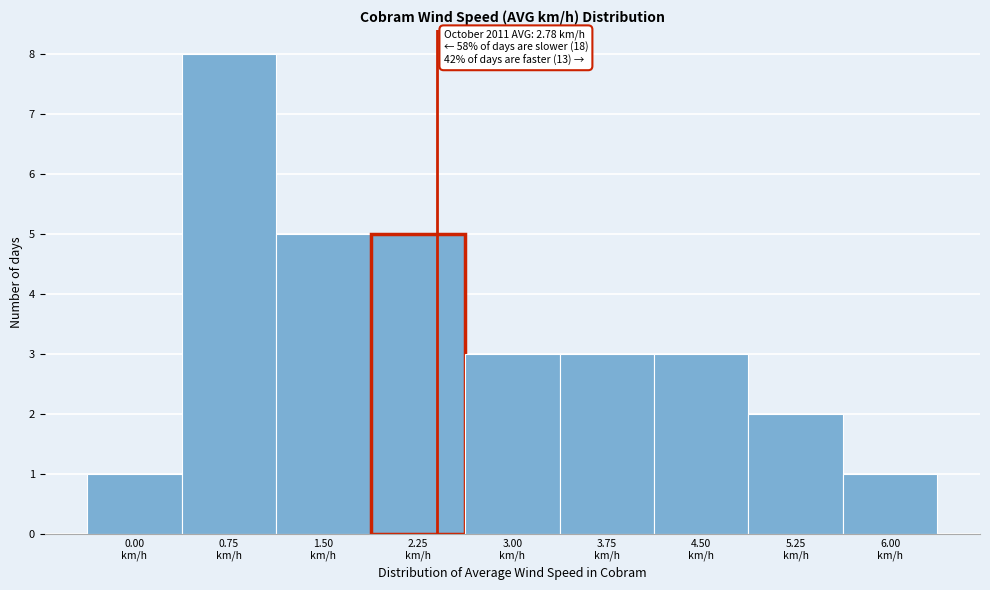

Reading left to right, what are all the values shown in this chart?

1	8	5	5	3	3	3	2	1